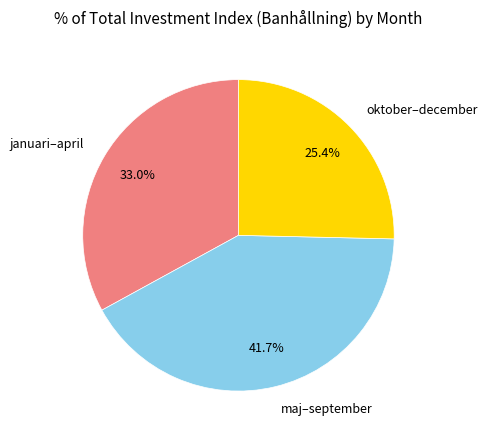

How many segments does this pie chart have?

3